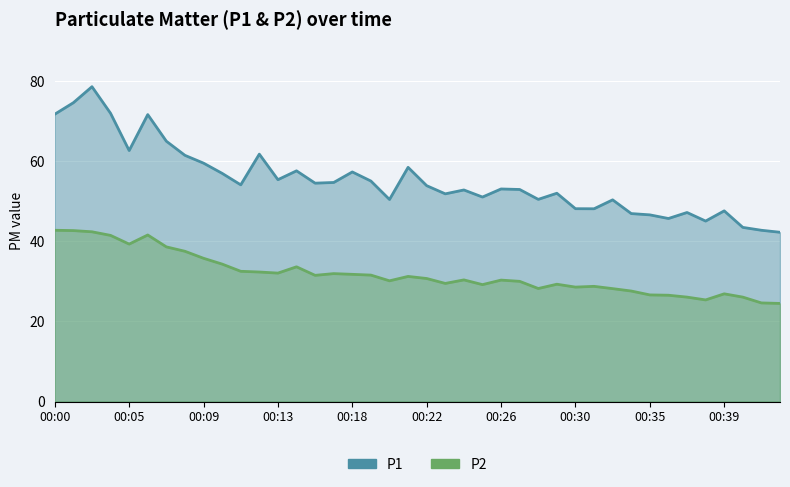

Read the P2 value at 00:09.

35.8